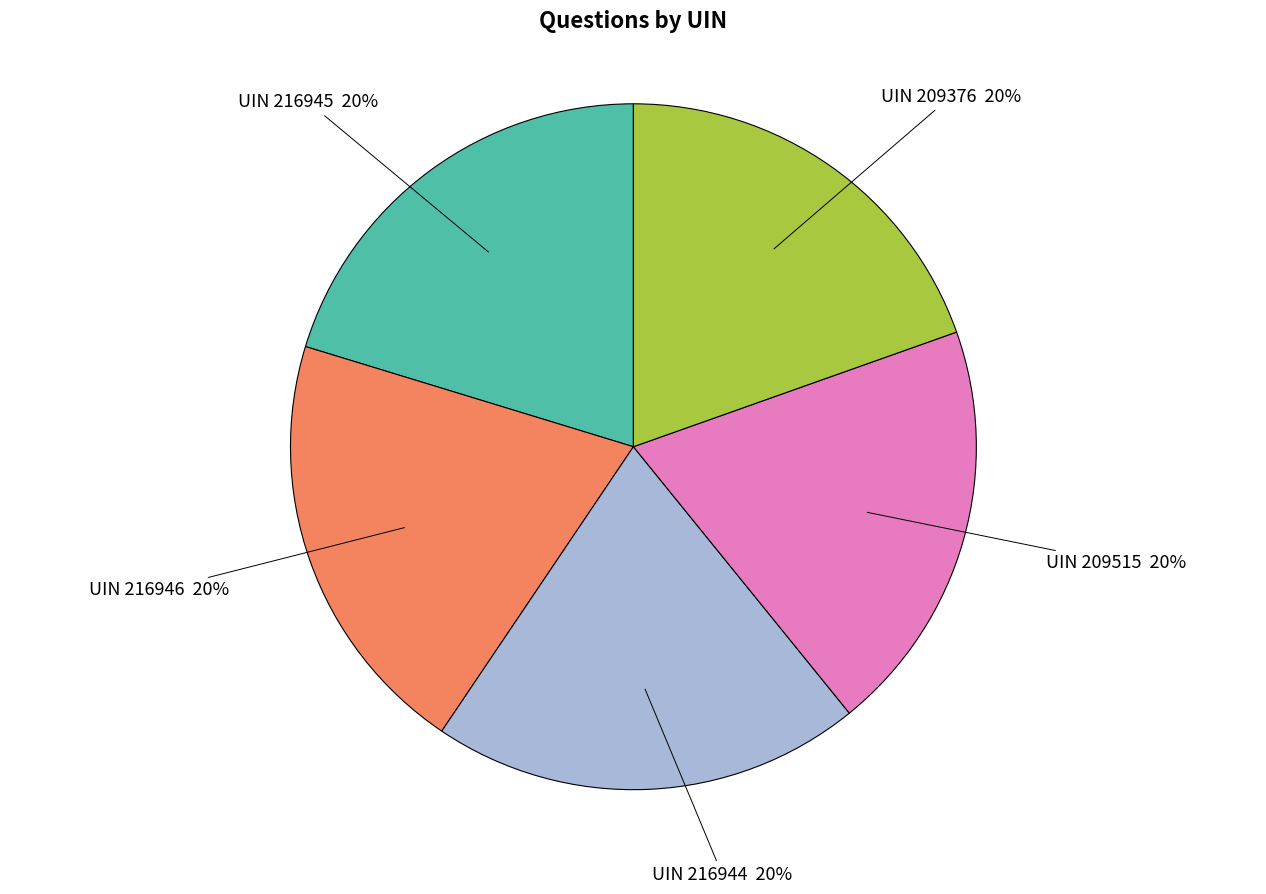

To the nearest percent, what is the average slice percentage?

20%